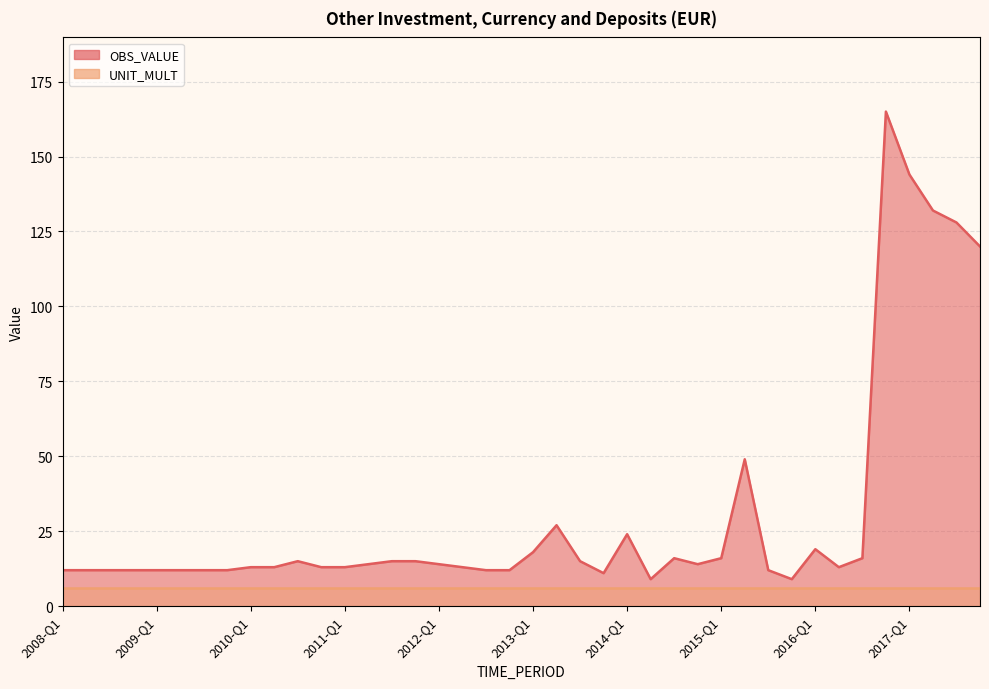

What is the difference between the values at 2015-Q1 and 2009-Q4?

4